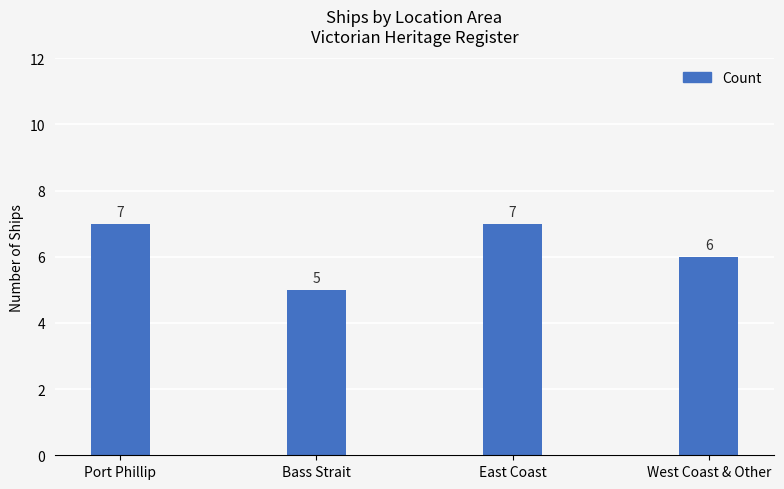

Reading left to right, what are all the values shown in this chart?

Port Phillip=7	Bass Strait=5	East Coast=7	West Coast & Other=6